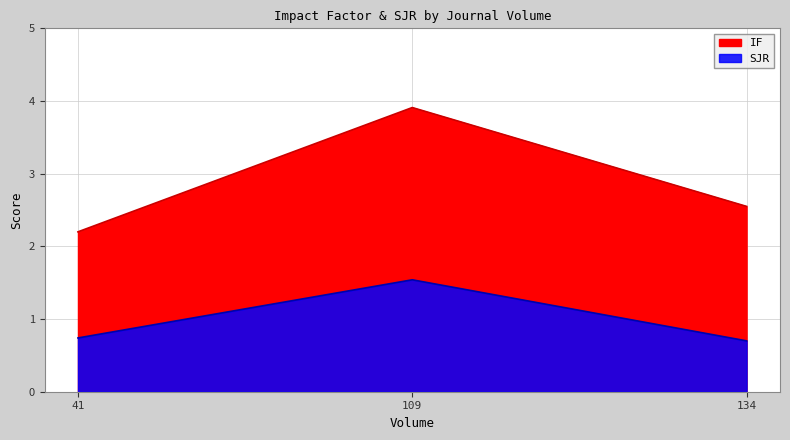

Between 134 and 41, which is larger?

134